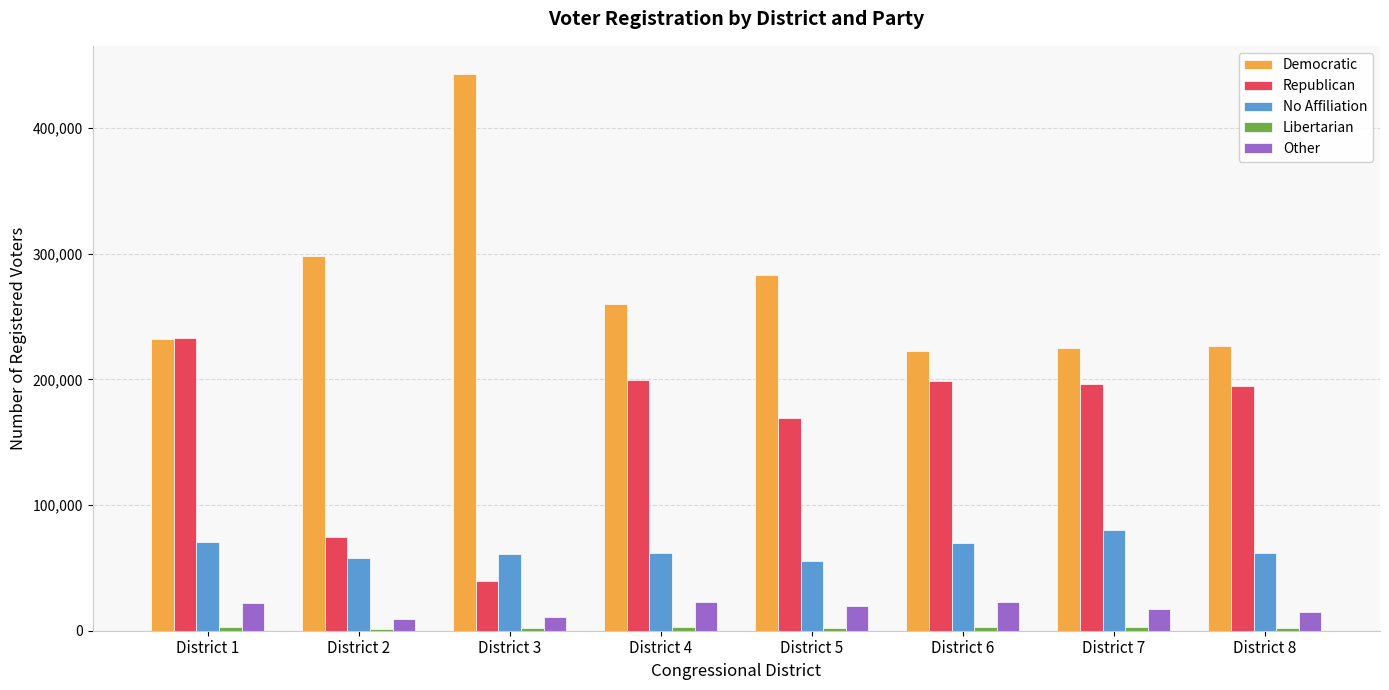

Which series has the largest range (max minus min)?

Democratic